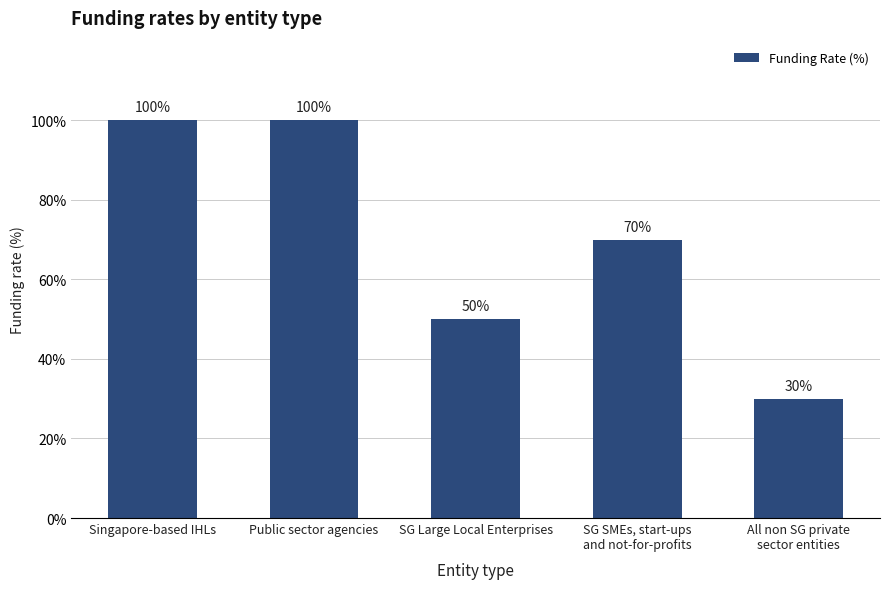

How many bars are there in total?

5